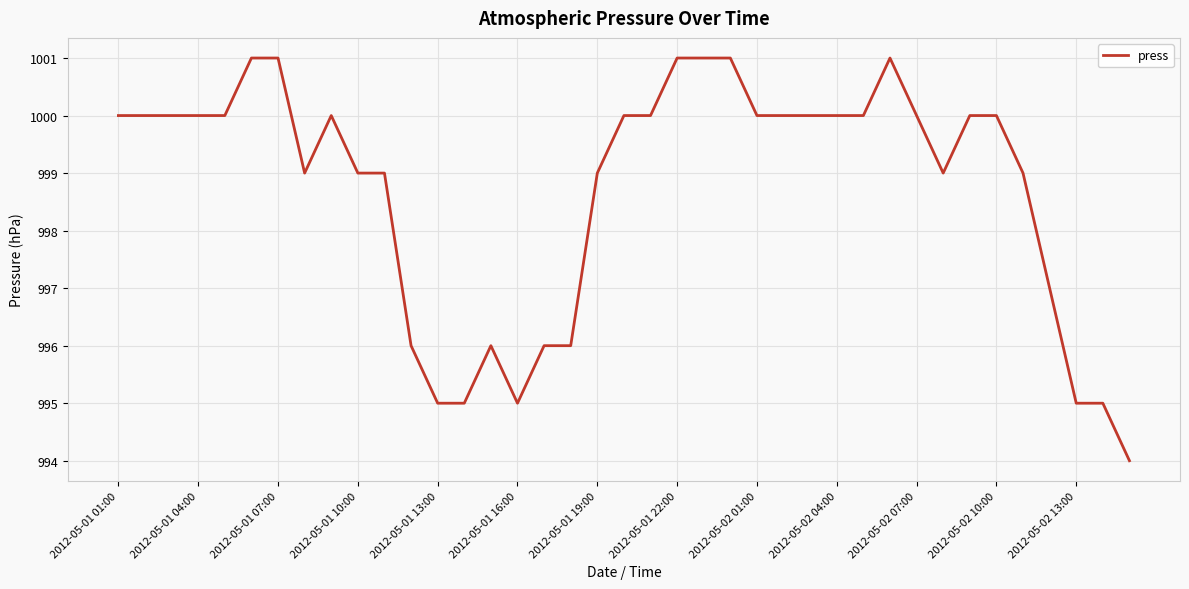

What is the maximum value shown in the chart?

1001